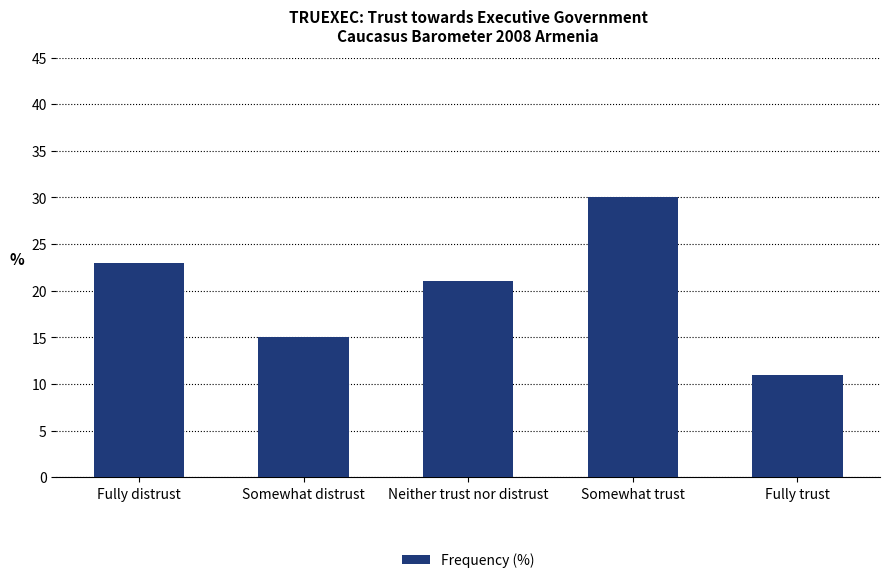

Between Somewhat distrust and Somewhat trust, which is larger?

Somewhat trust